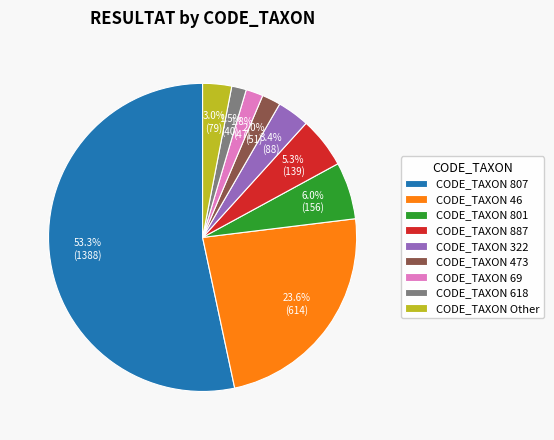

To the nearest percent, what is the difference between the largest and smallest slice percentages?

52%